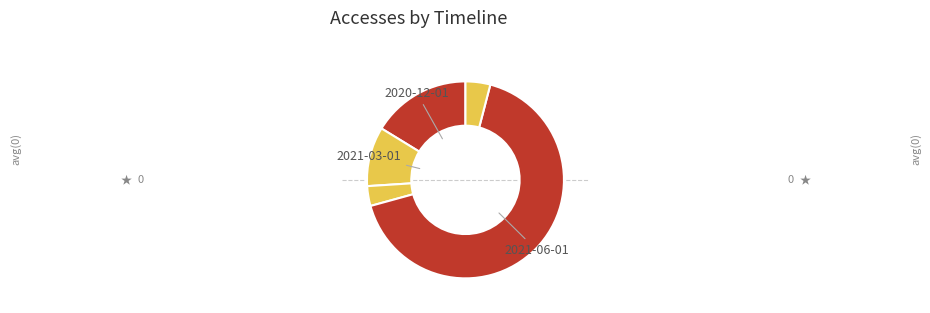

How many slices are in this pie chart?

5